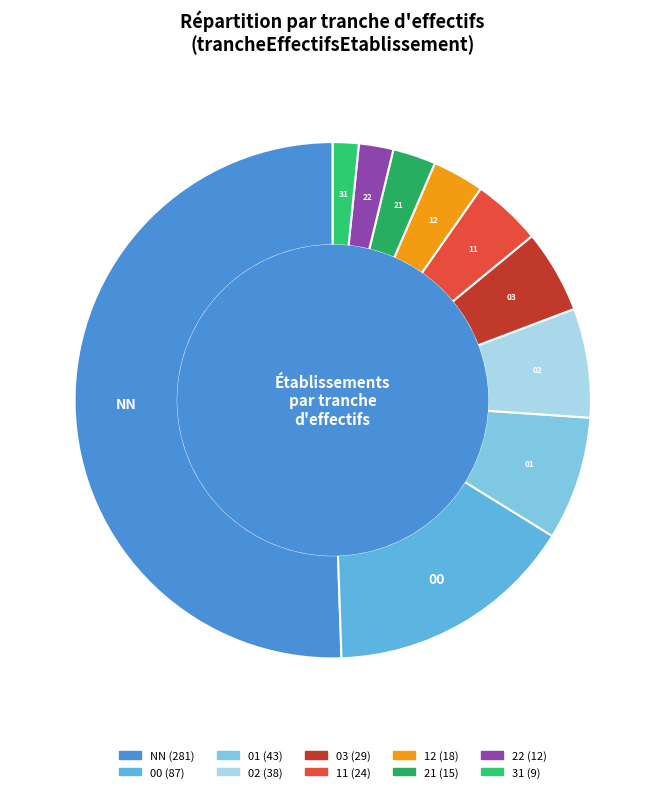

The 00 slice represents 21% of the pie. True or false?

False